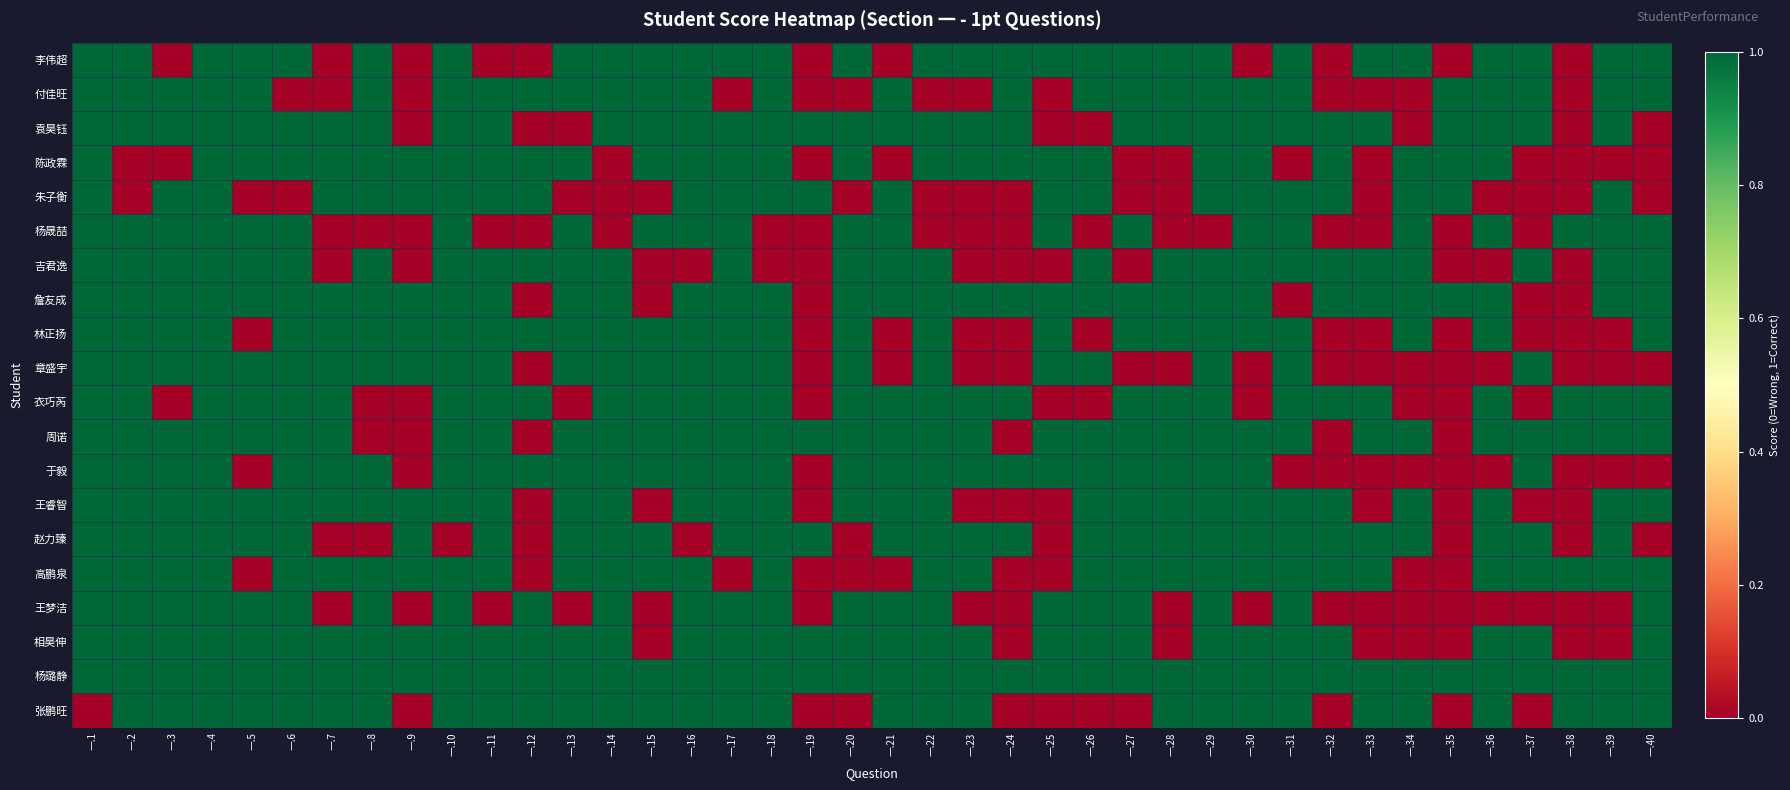

At how many categories does at least one series exceed 0?

40